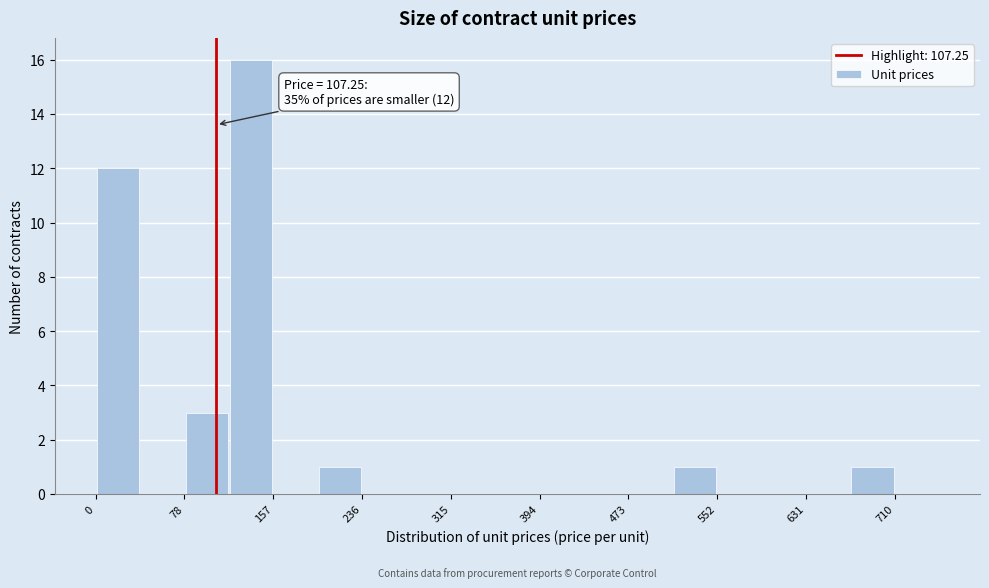

Read against the x-axis, roughly where is the centre of the tallest bar?

140